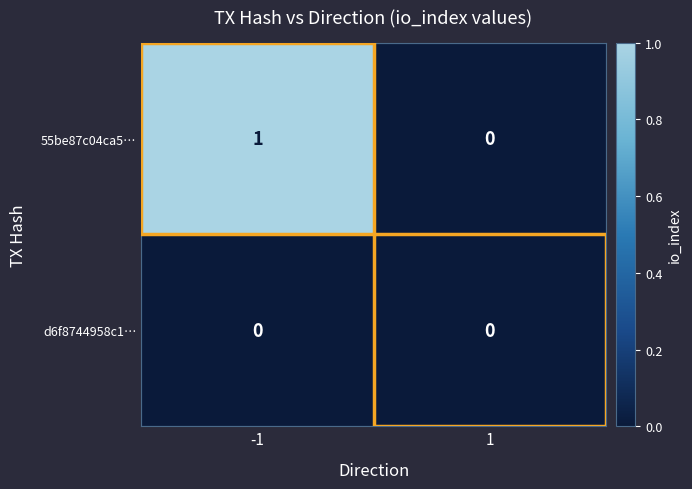

The d6f8744958c1… series shows 0 at 1. True or false?

True